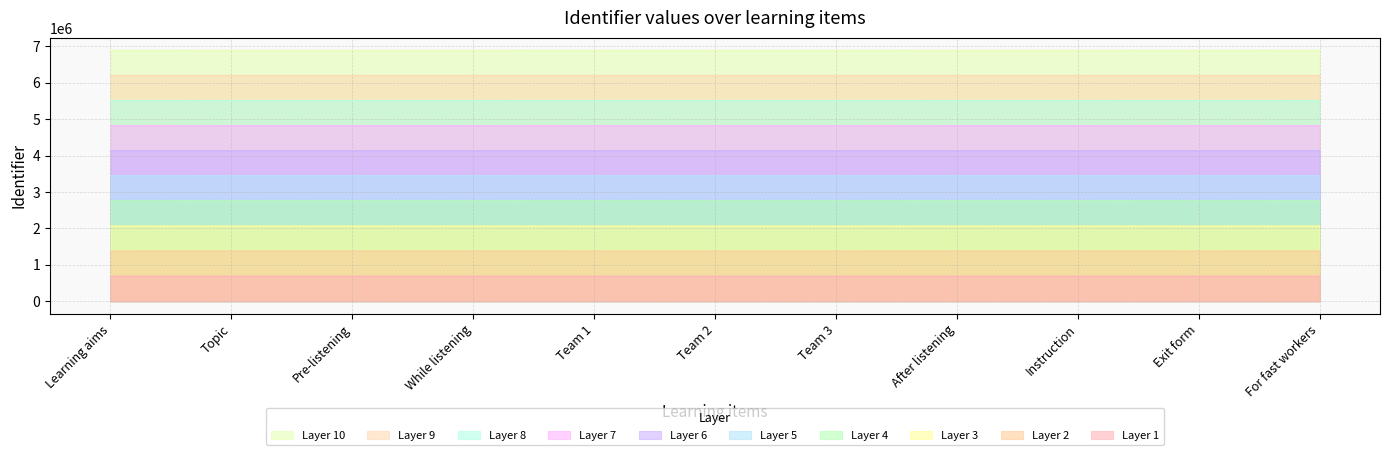

What is the label of the 11th point from the right?

Learning aims